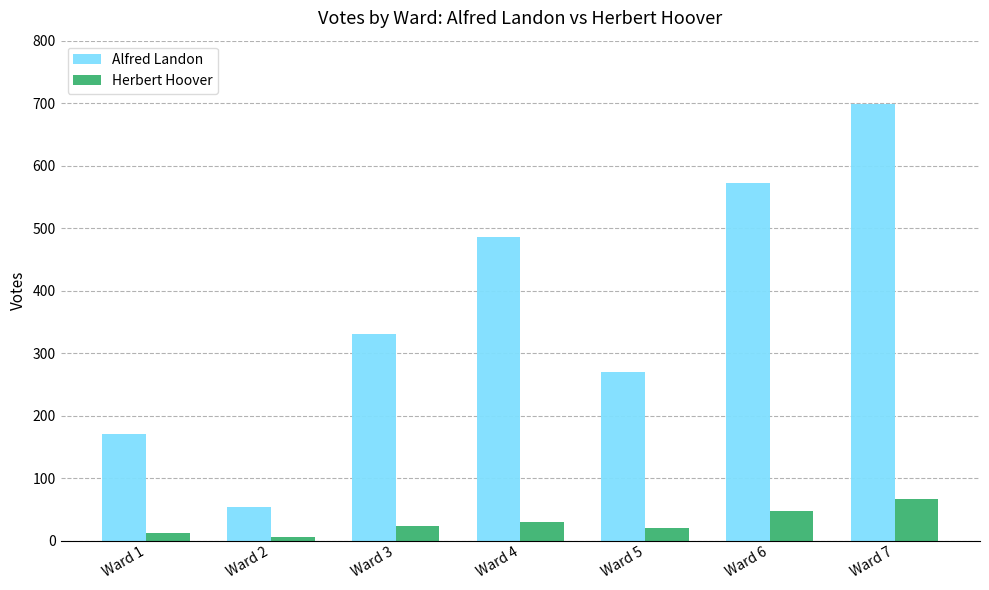

List the labels in order of Alfred Landon value, smallest first.

Ward 2, Ward 1, Ward 5, Ward 3, Ward 4, Ward 6, Ward 7